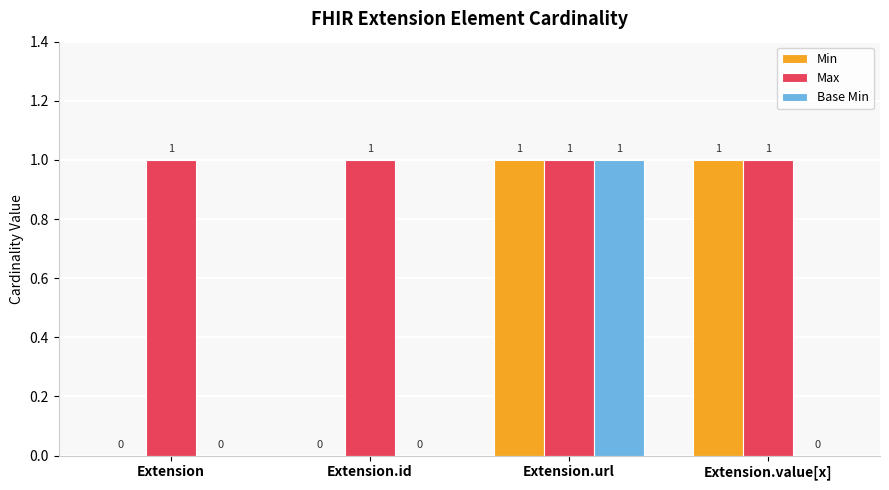

Which series has the largest total across all categories?

Max